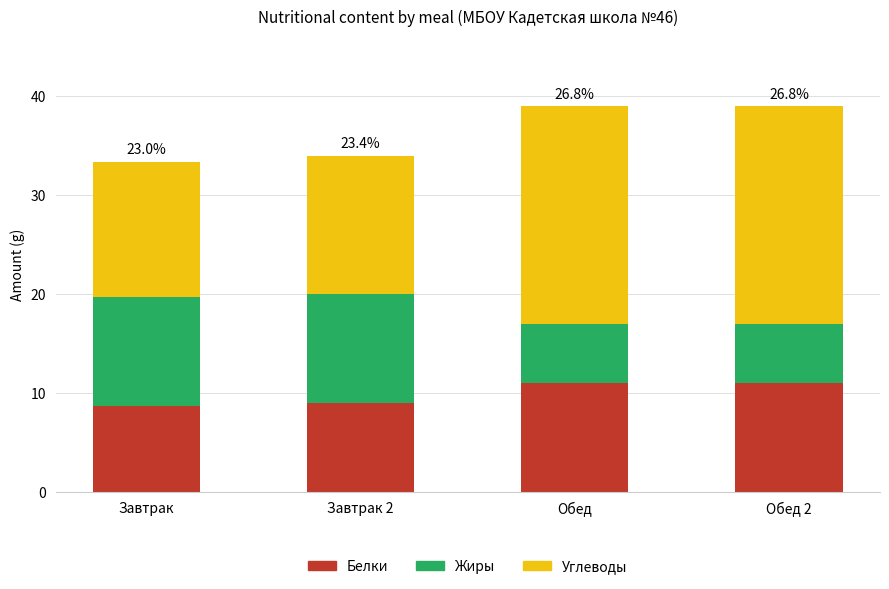

What is the highest value of the Белки series?

11.0